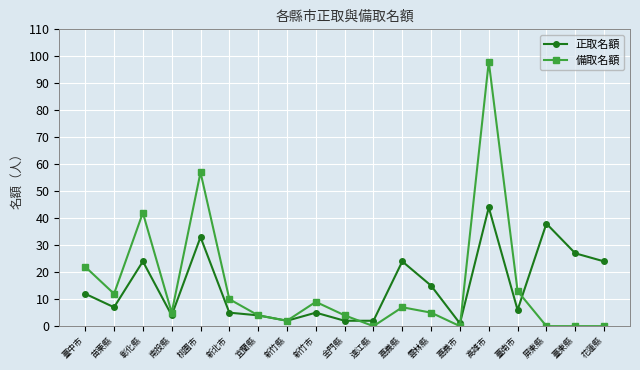

What is the greatest value displayed?

98